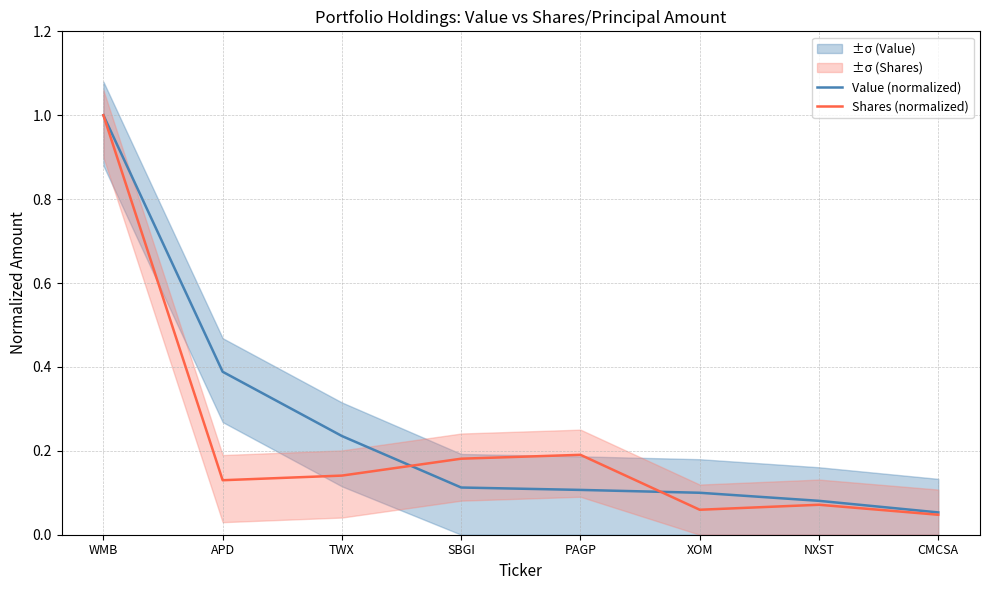

Is it true that Shares (normalized) equals 0.1 at NXST?

False